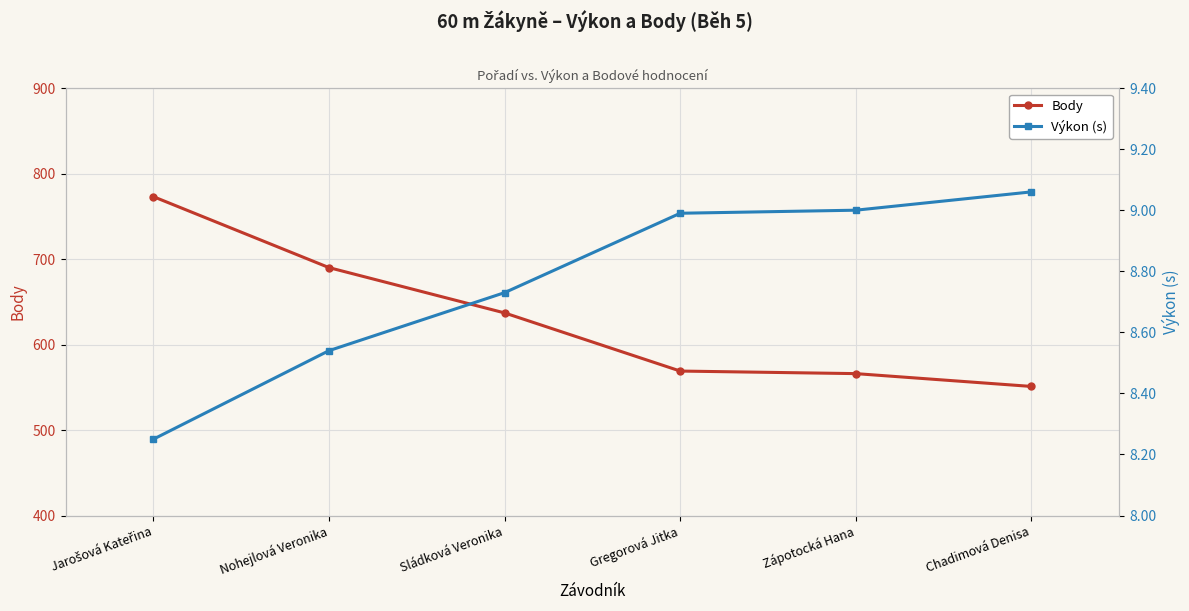

What is the average value of the Body series?

631